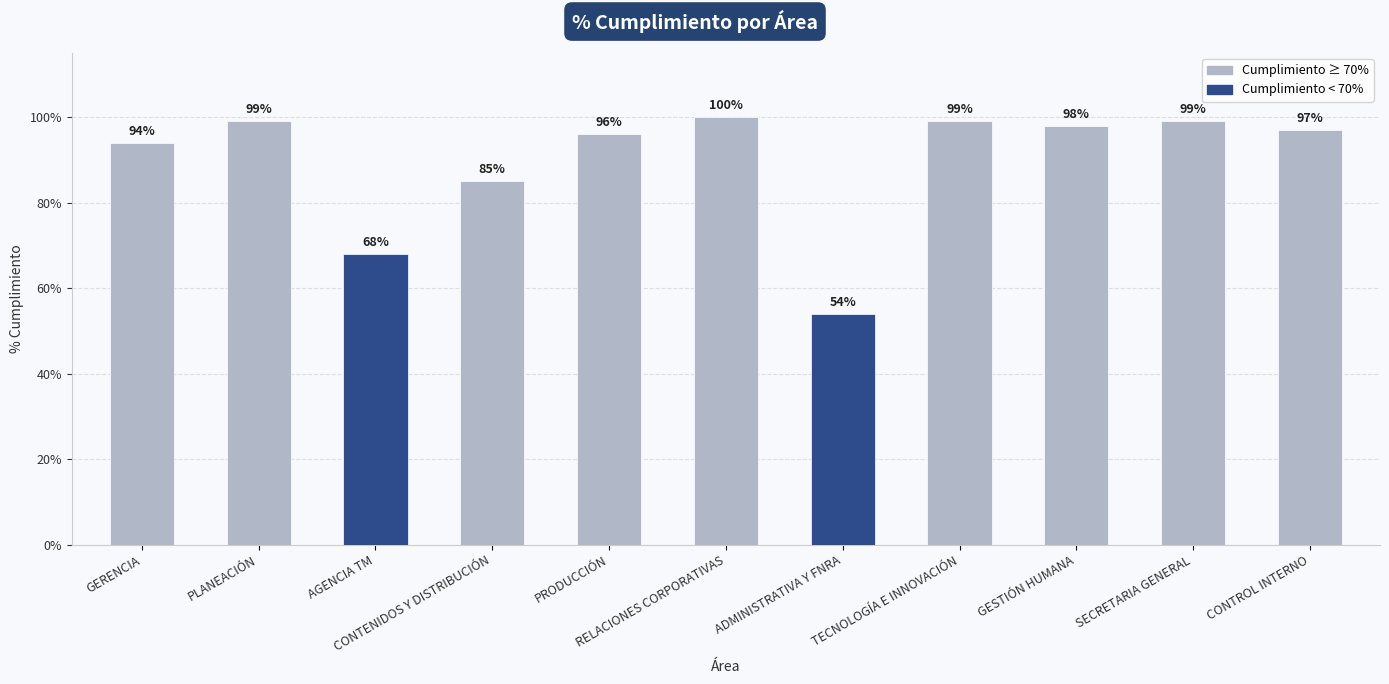

What is the value of the 3rd bar from the left?

0.7